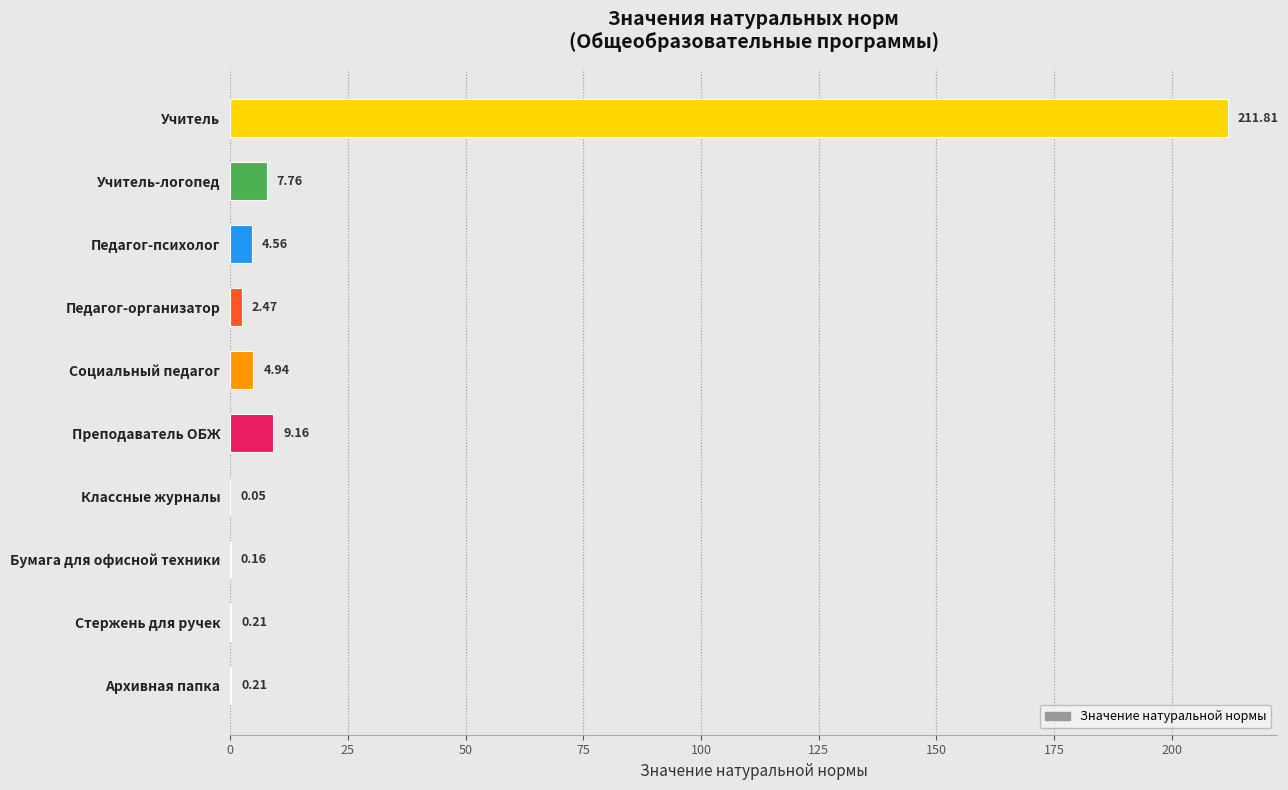

What is the sum of all values?

241.3